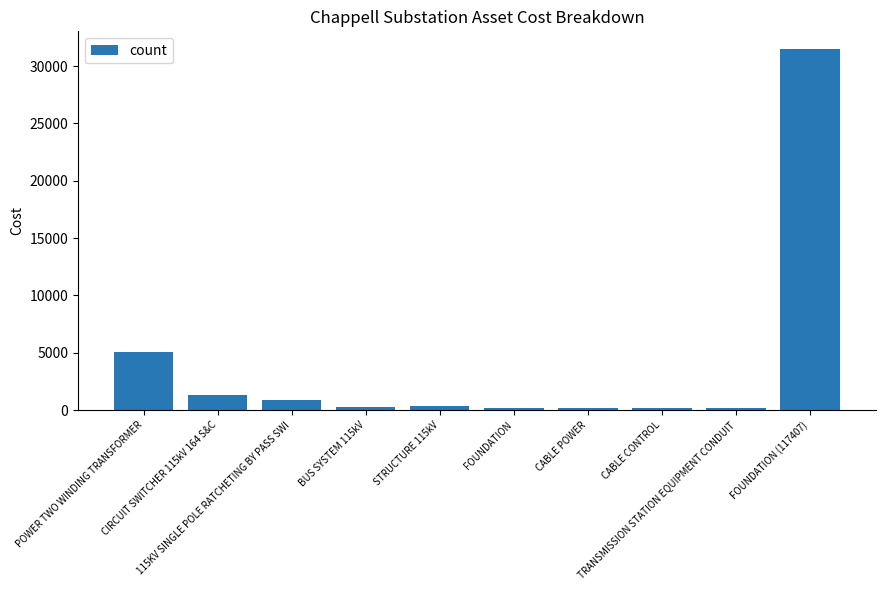

What is the average value?

3995.7